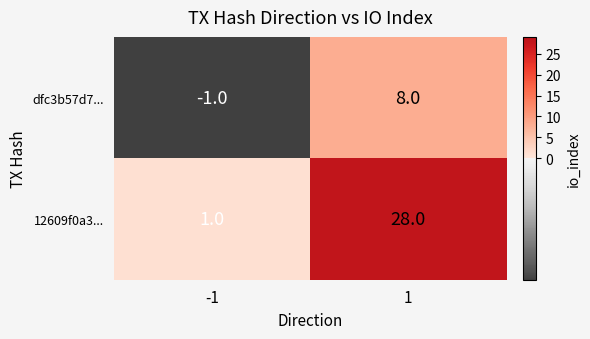

What is the difference between the maximum and minimum values in the 12609f0a3... series?

27